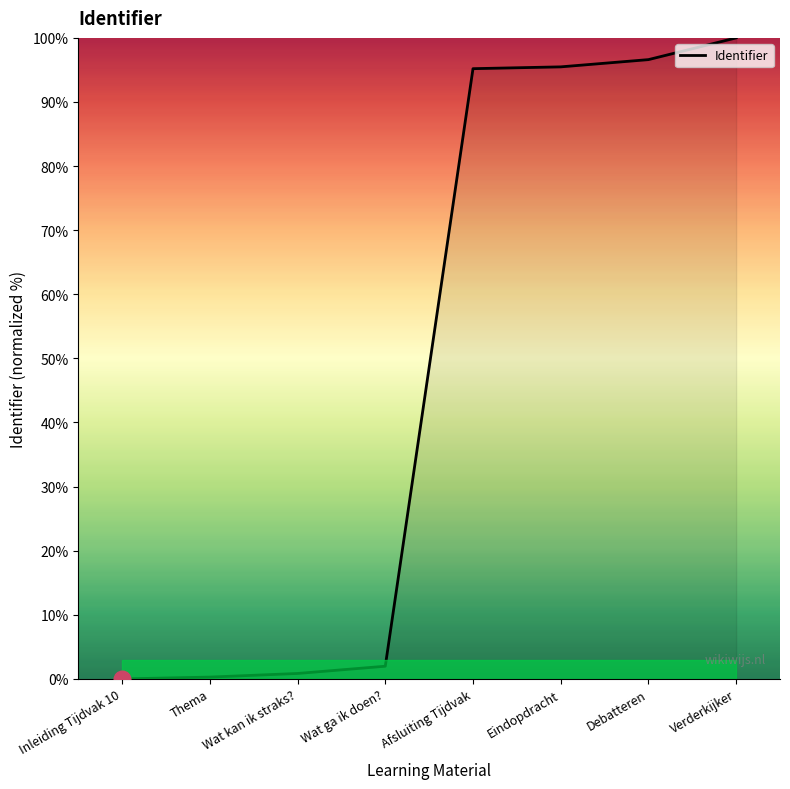

Is it true that the value at Afsluiting Tijdvak is 54.3?

False